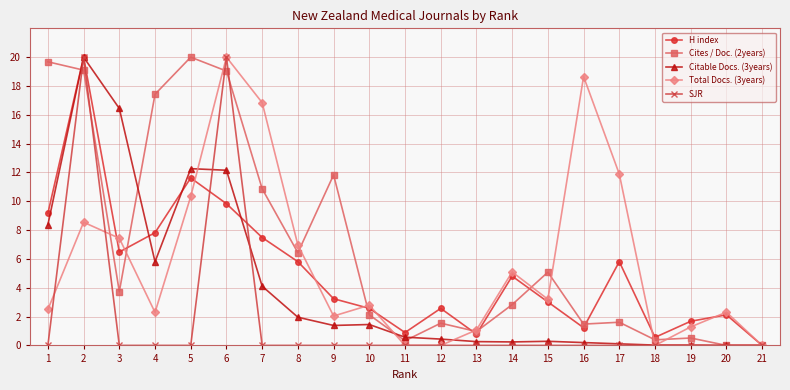

Where is the first local maximum for Cites / Doc. (2years)?

5